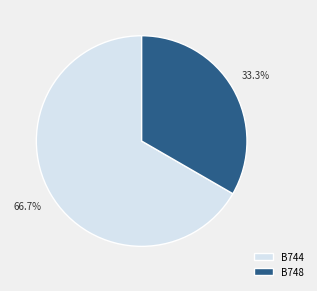

What percentage is the B744 slice, to the nearest percent?

67%